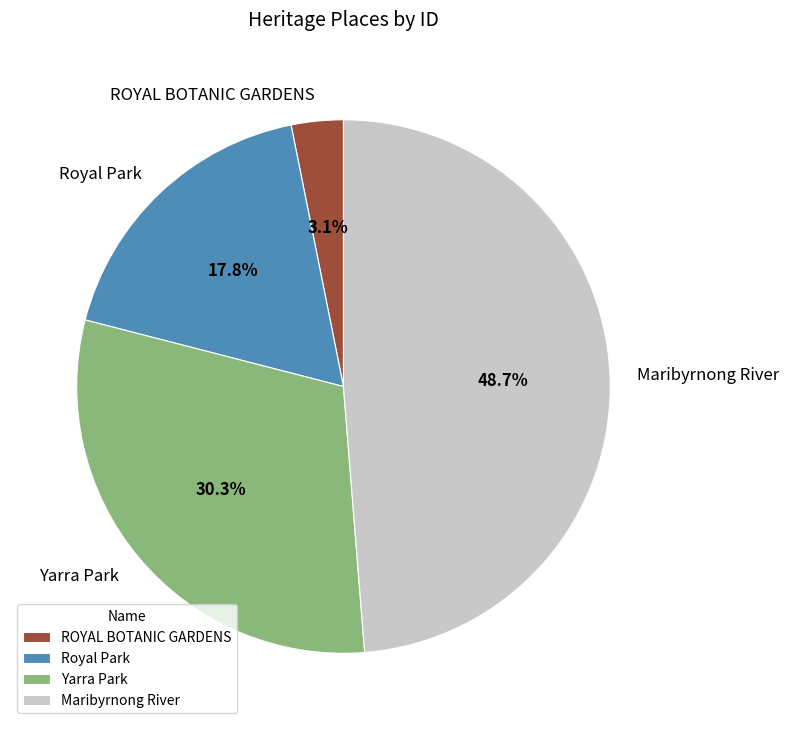

Is it true that Royal Park is 18% of the pie?

True